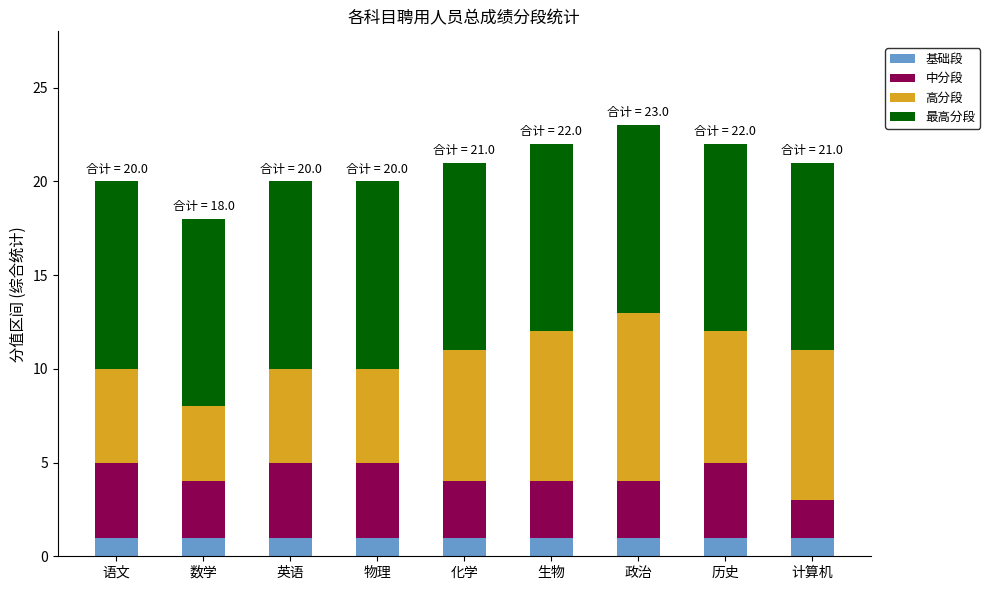

What is the total value across all series at 历史?

22